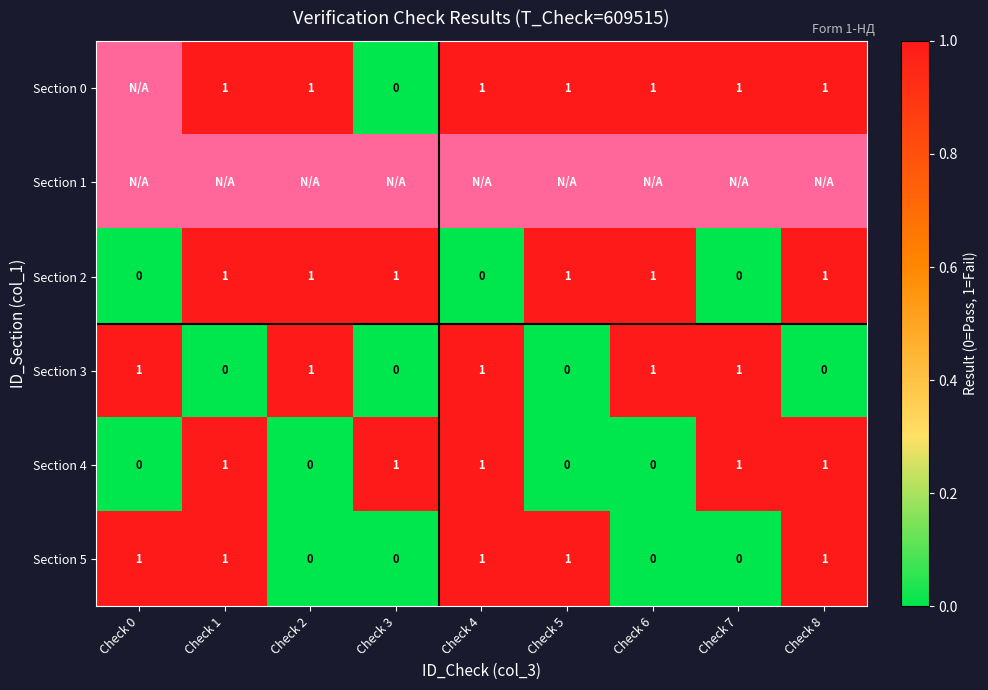

What is the sum of all Section 2 values?

6